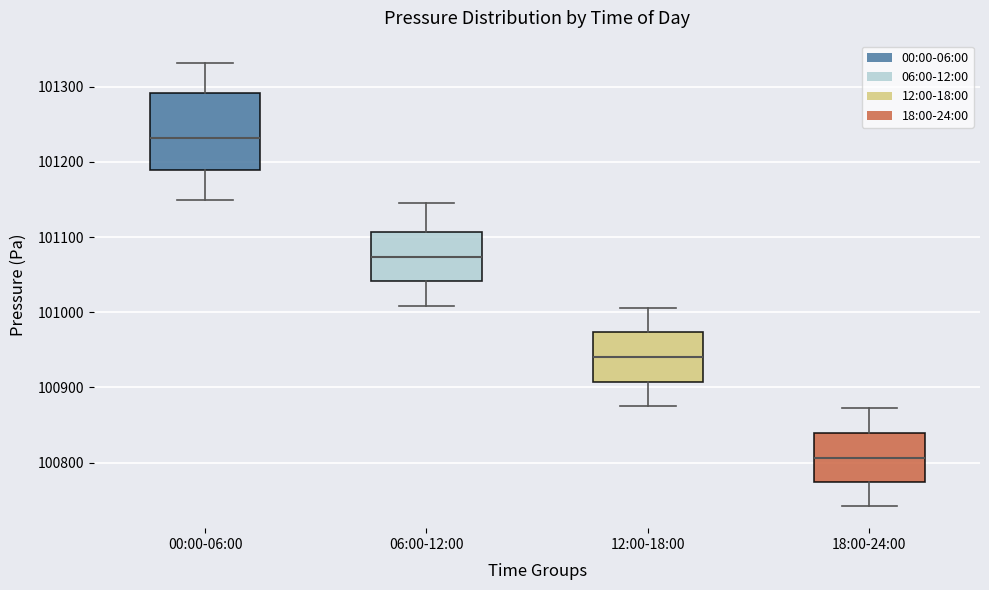

Reading left to right, transcribe this box plot: for each box, give where its median line is, the range the box spans, and where its two whiskers end, as read against the y-axis. The values are not printed on the chart, so give them approximately, as read against the axis.

00:00-06:00: median 101230, box 101190 to 101290, whiskers 101150 to 101330
06:00-12:00: median 101070, box 101040 to 101110, whiskers 101010 to 101150
12:00-18:00: median 100940, box 100910 to 100970, whiskers 100880 to 101010
18:00-24:00: median 100810, box 100770 to 100840, whiskers 100740 to 100870